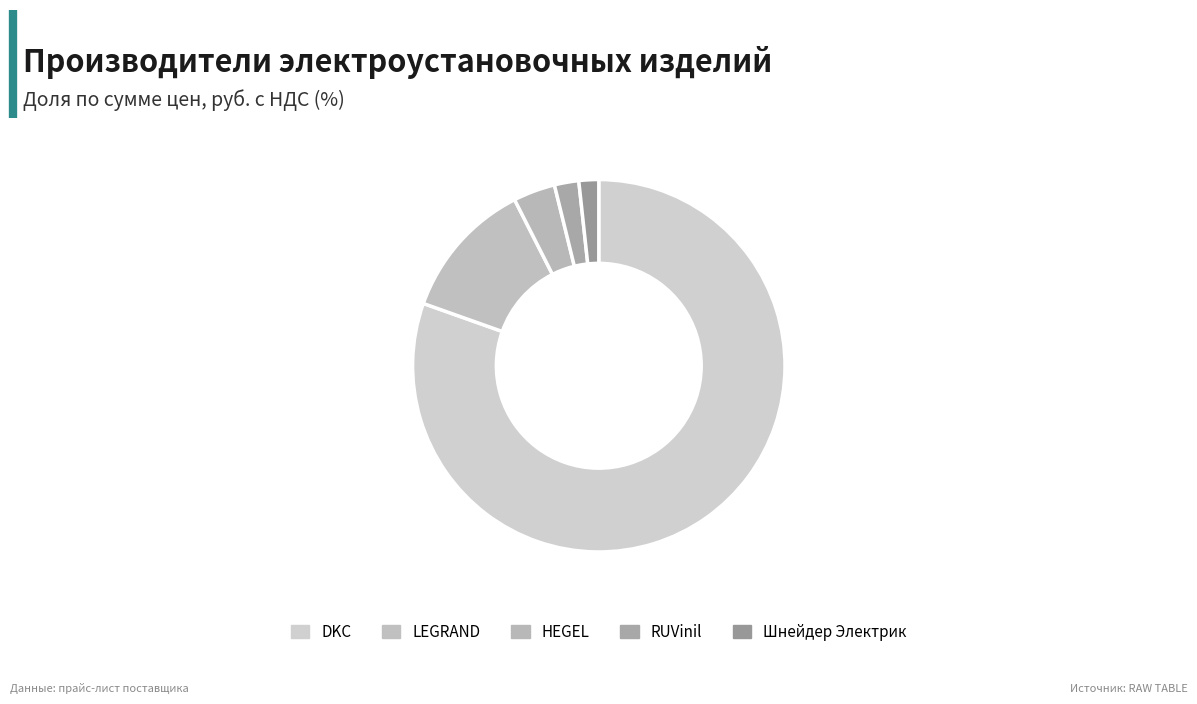

What is the ratio of the value at DKC to the value at LEGRAND?

6.6